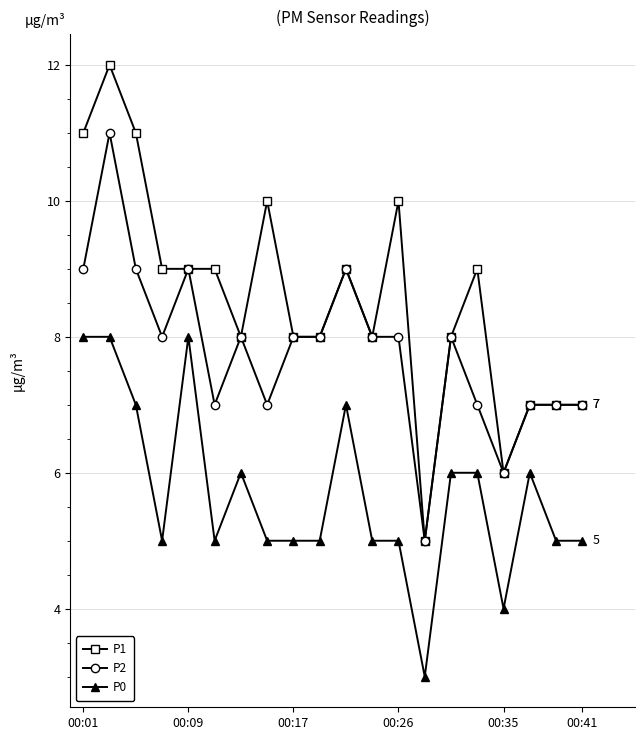

What are all the series names shown in the legend?

P1, P2, P0